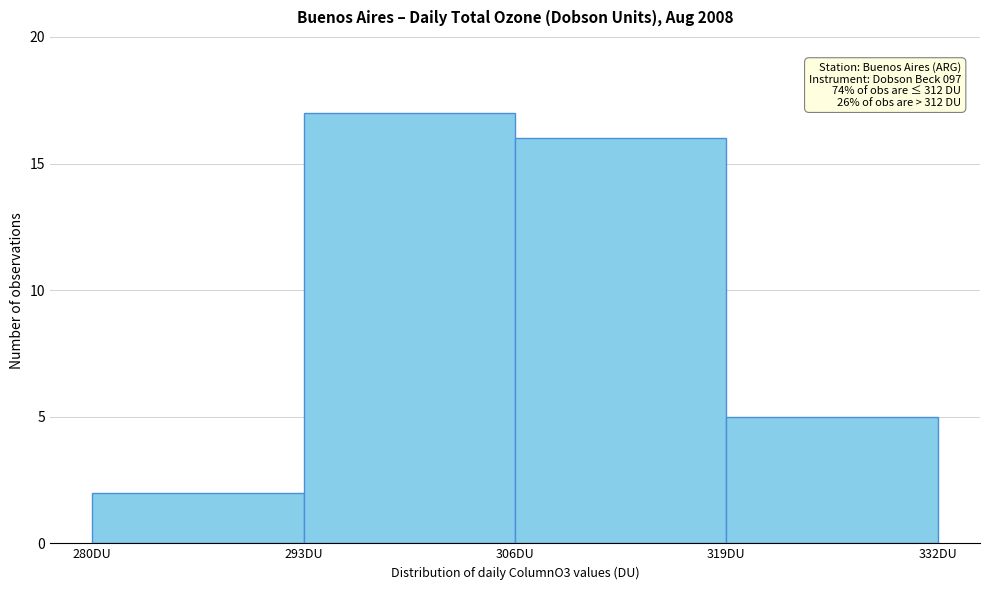

Over which range of the x-axis is the bar tallest?

293 to 306